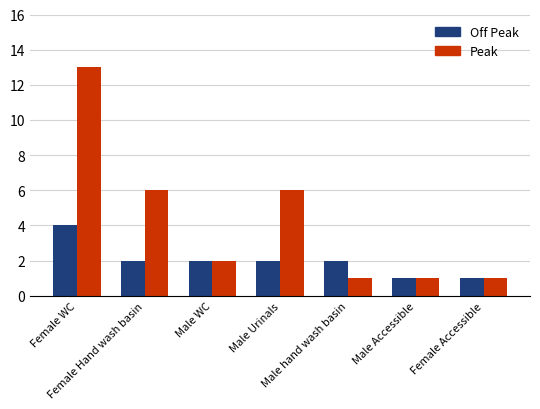

The value of Off Peak at Male hand wash basin is 3. True or false?

False